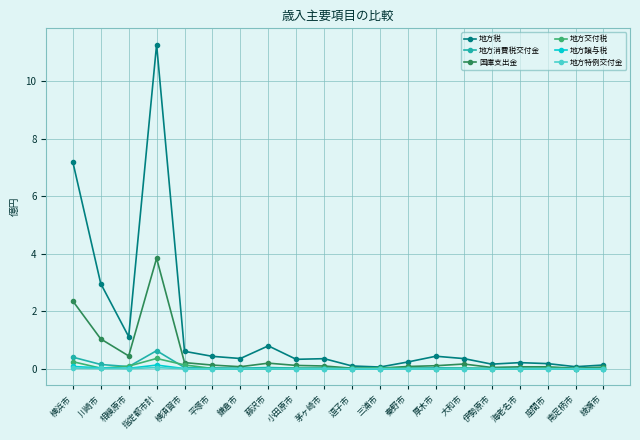

Is it true that 地方税 equals 19.9 at 指定都市計?

False